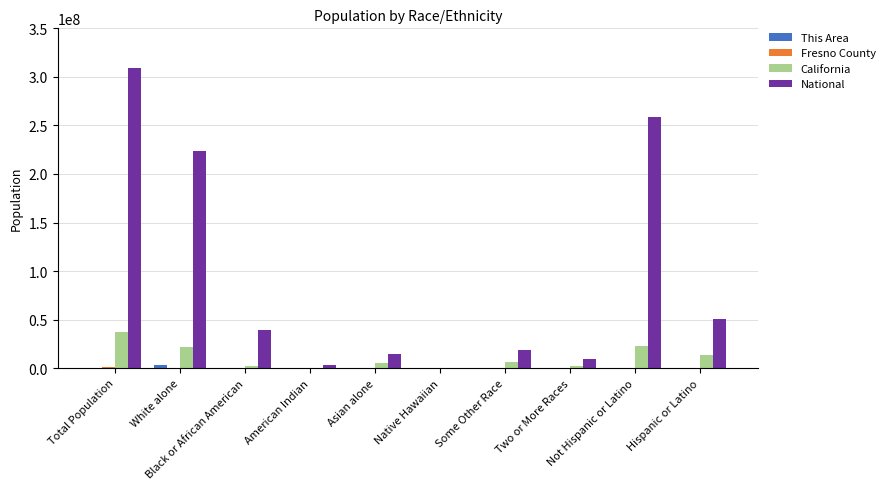

What is the sum of all National values?

926236614